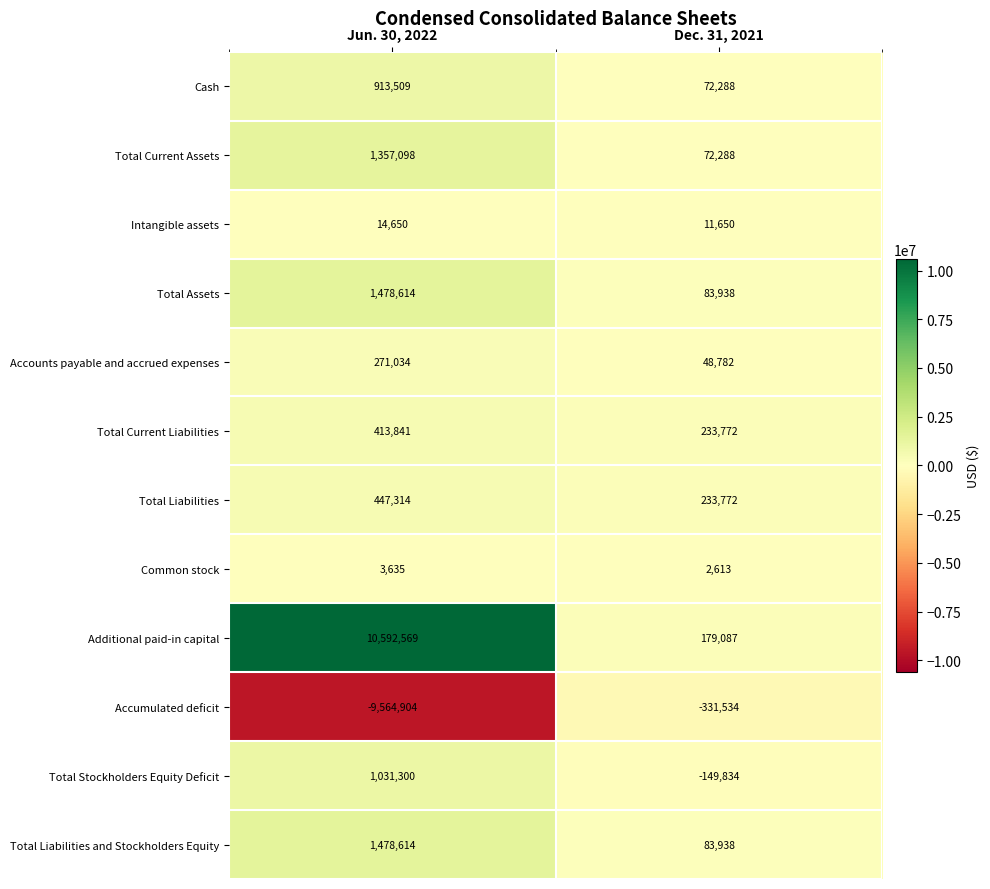

What is the approximate value of Accumulated deficit at Dec. 31, 2021?

-331534